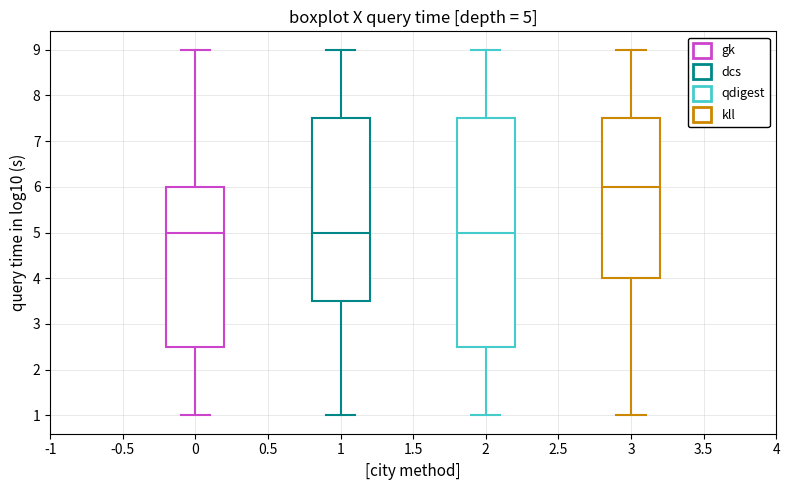

Comparing the boxes themselves (not the whiskers), which one is the tallest?

2